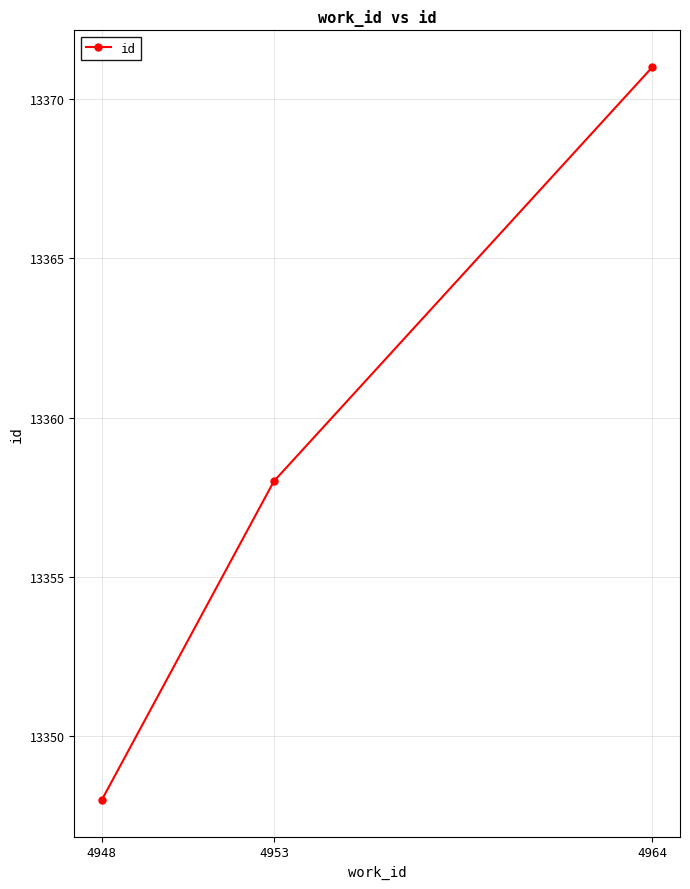

What is the maximum value shown in the chart?

13371